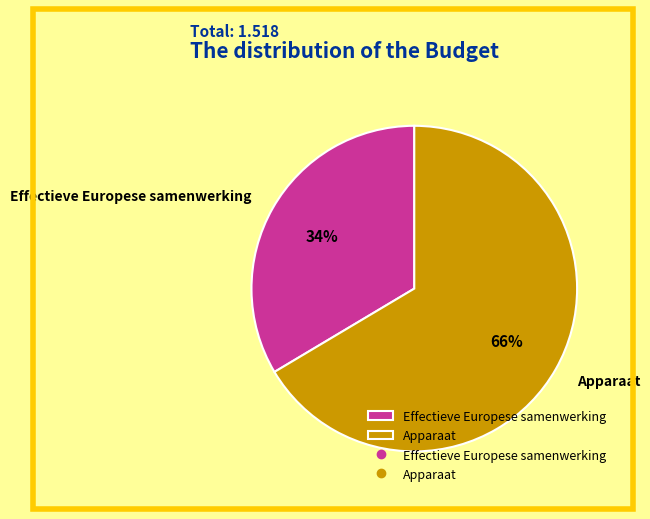

To the nearest percent, what is the average slice percentage?

50%